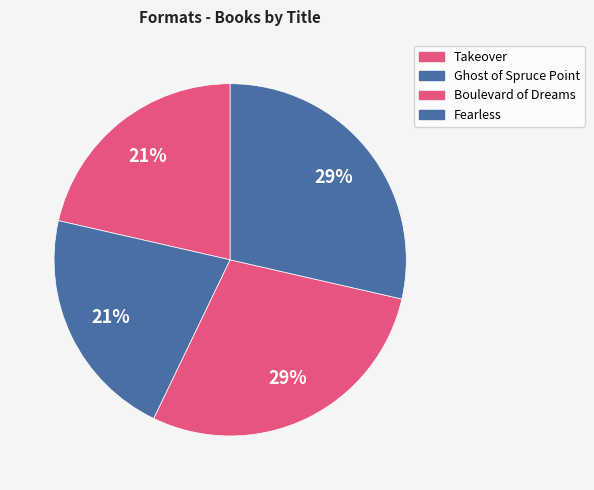

How many segments does this pie chart have?

4